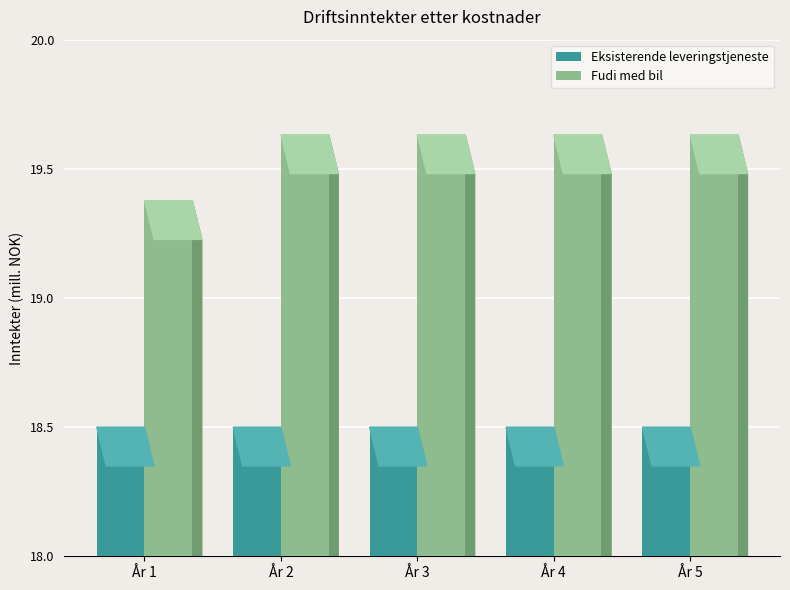

Where is Fudi med bil nearest to the value 19?

År 1